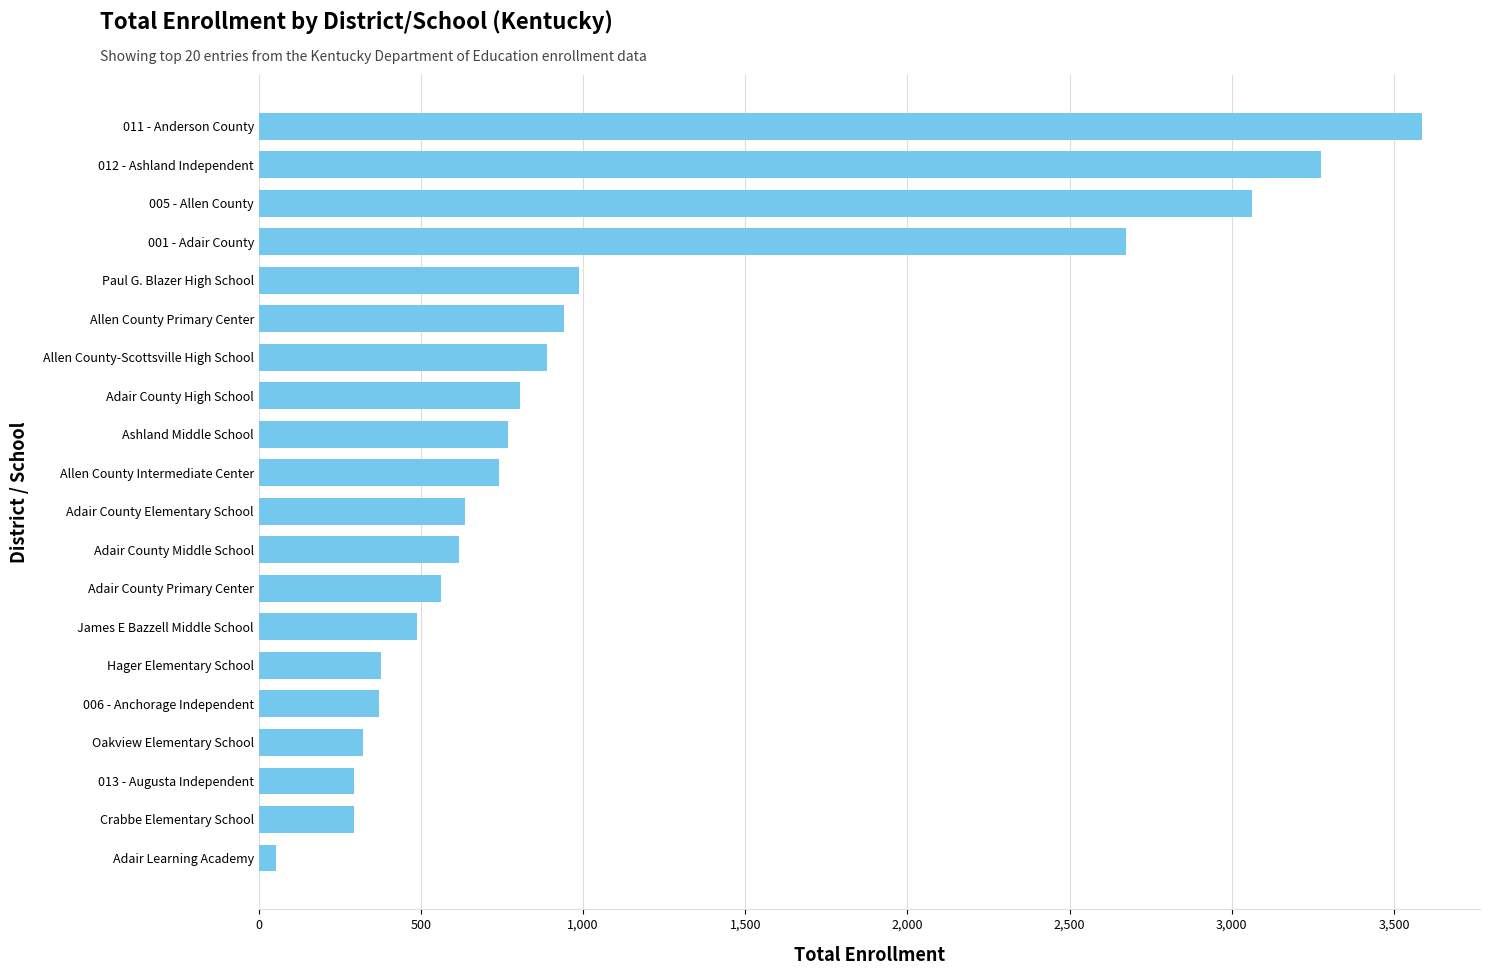

What is the average value?

1087